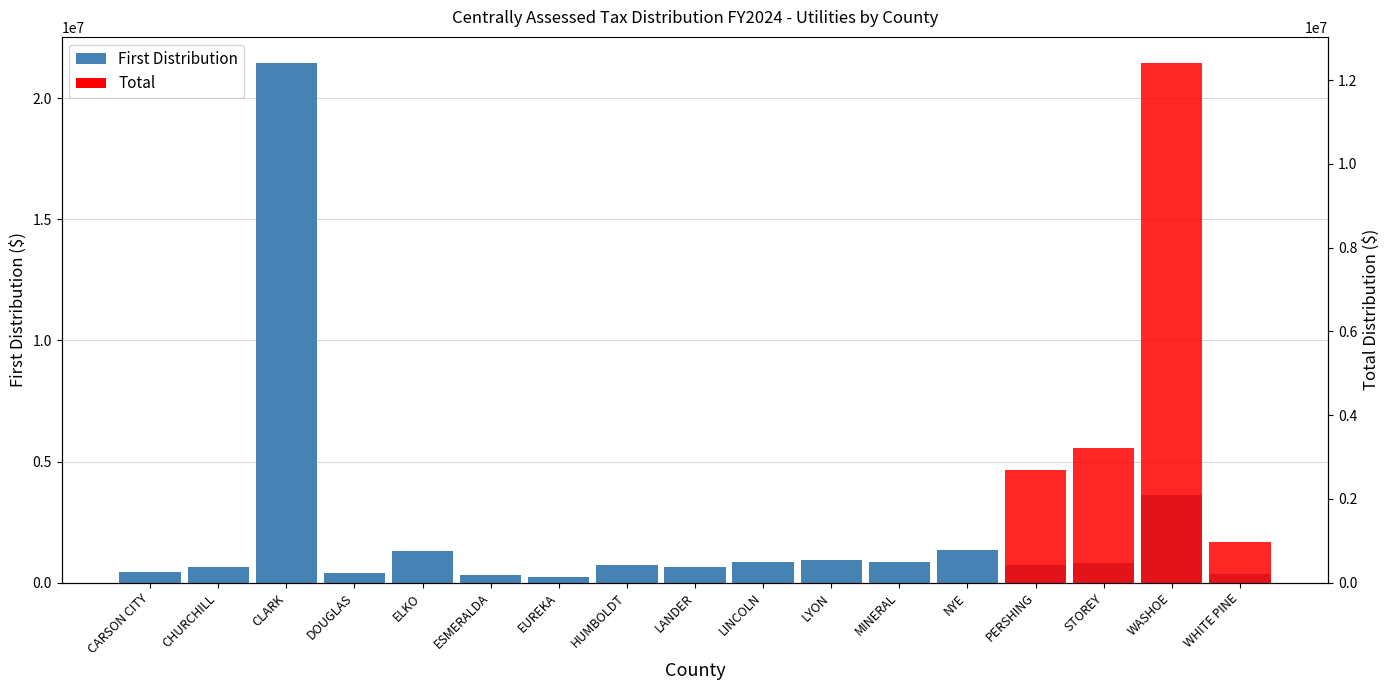

Reading left to right, transcribe all the data shown in this chart.

CARSON CITY=426091.8	CHURCHILL=666117.1	CLARK=21454960.1	DOUGLAS=401130.4	ELKO=1311698.7	ESMERALDA=303309.0	EUREKA=228057.6	HUMBOLDT=740217.1	LANDER=626401.9	LINCOLN=833894.1	LYON=945823.9	MINERAL=833997.0	NYE=1328211.8	PERSHING=720420.2	STOREY=830396.9	WASHOE=3604464.0	WHITE PINE=349496.9